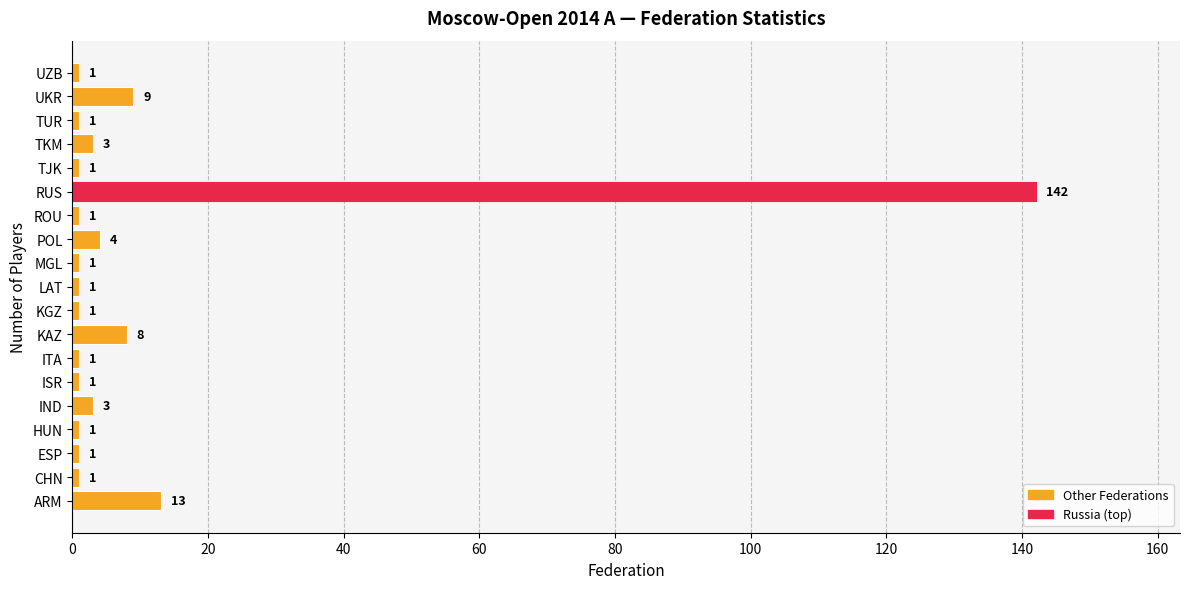

What is the minimum value shown in the chart?

1